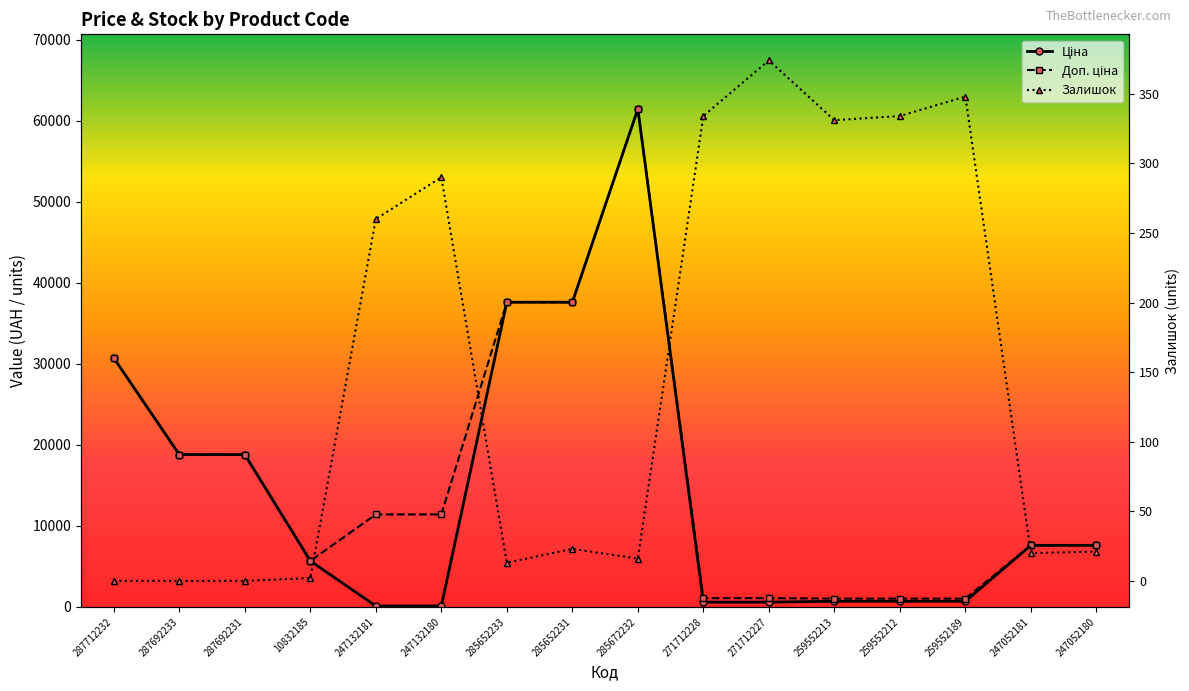

What position from the left is 259552213?

12